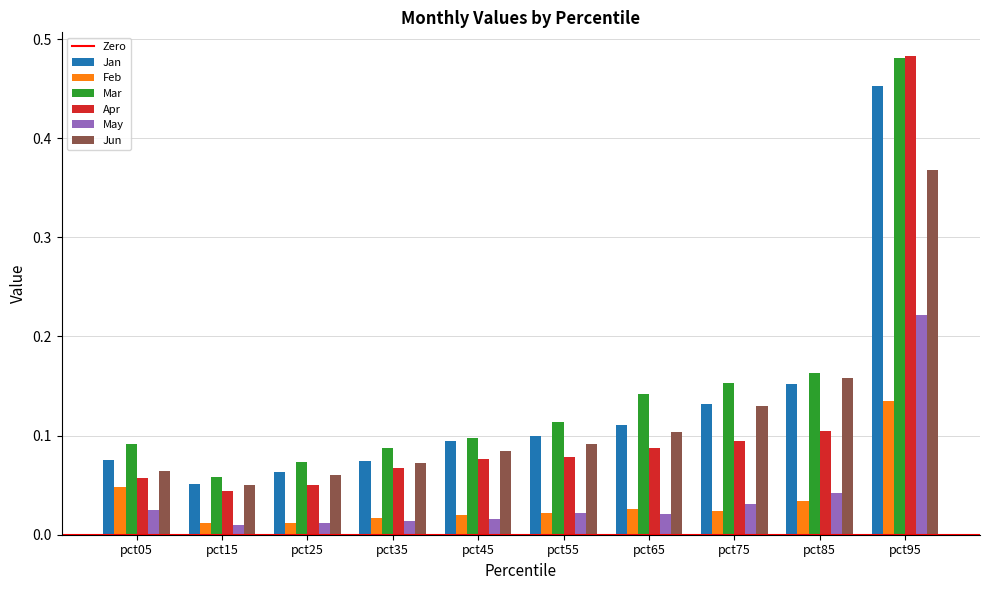

Which category has the lowest value in the Mar series?

pct15